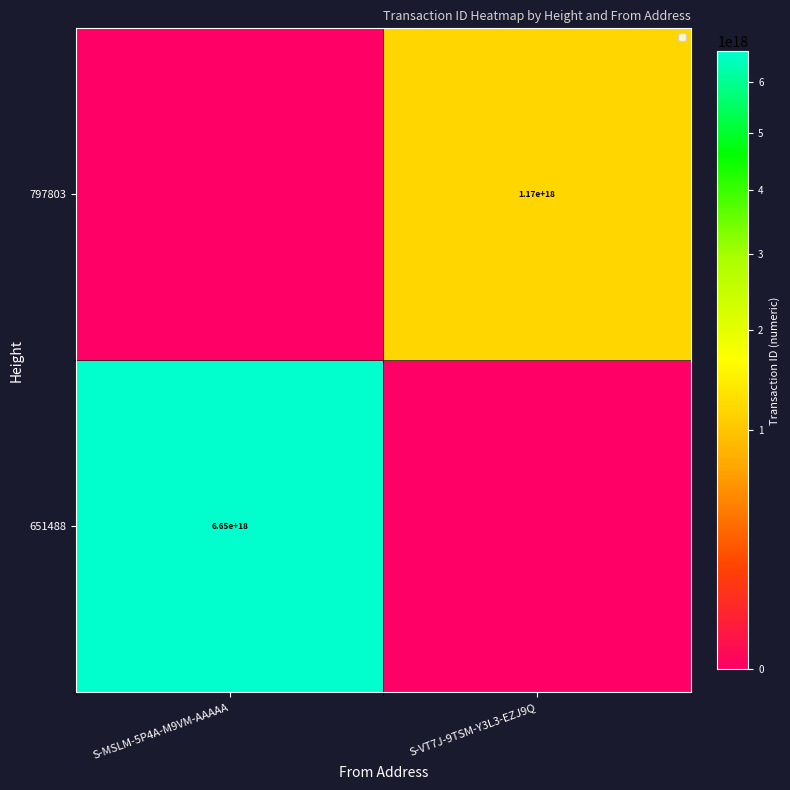

Is the value of 651488 at S-MSLM-5P4A-M9VM-AAAAA greater than the value of 797803 at S-VT7J-9TSM-Y3L3-EZJ9Q?

Yes